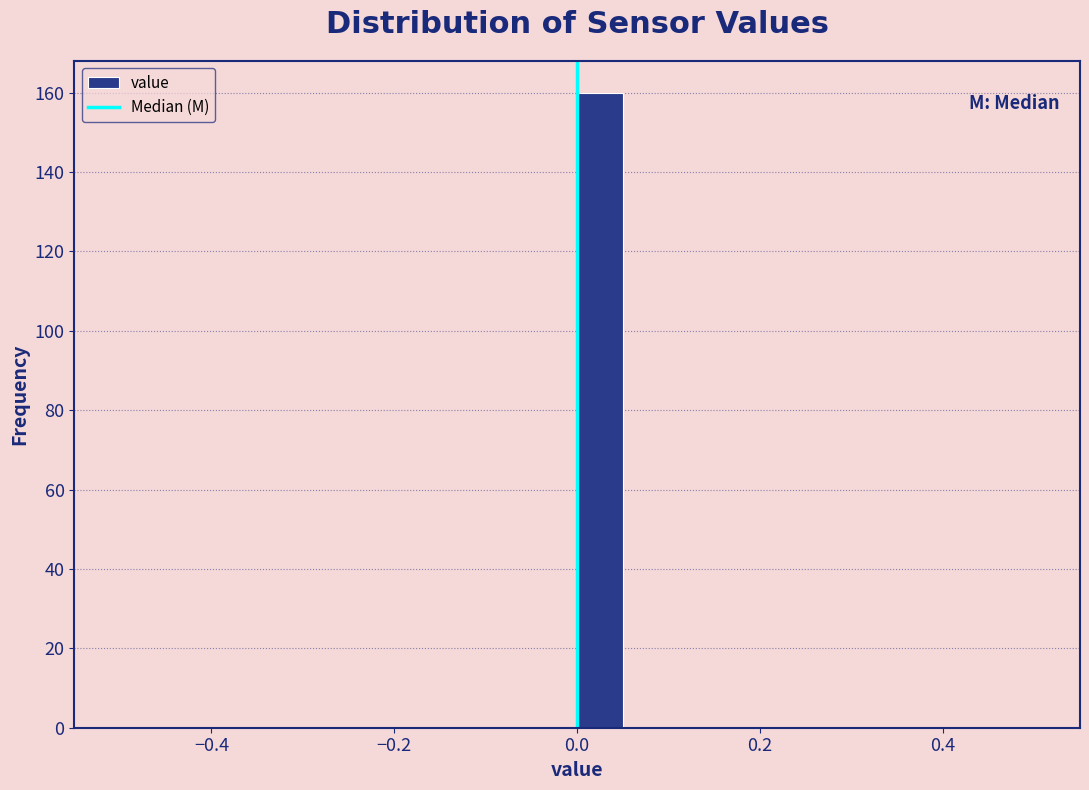

Around what value on the x-axis is the tallest bar? Give the approximate position of its centre, as read against the axis.

0.02